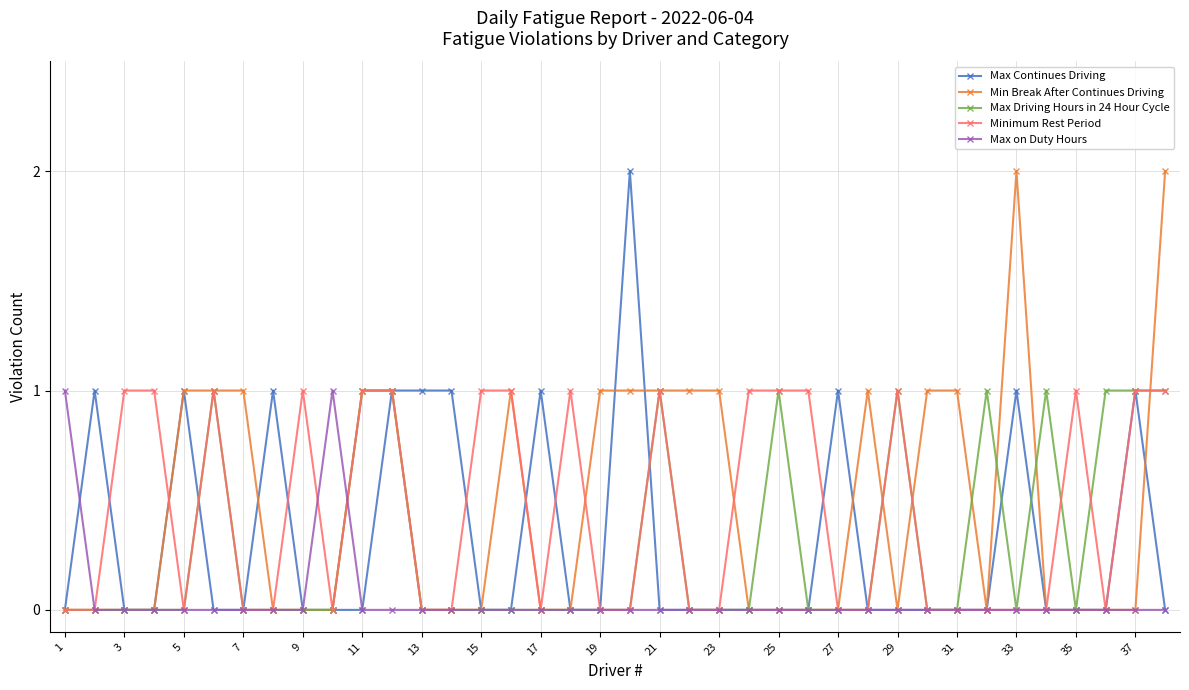

True or false: Minimum Rest Period has more than 1 interior local peaks.

True